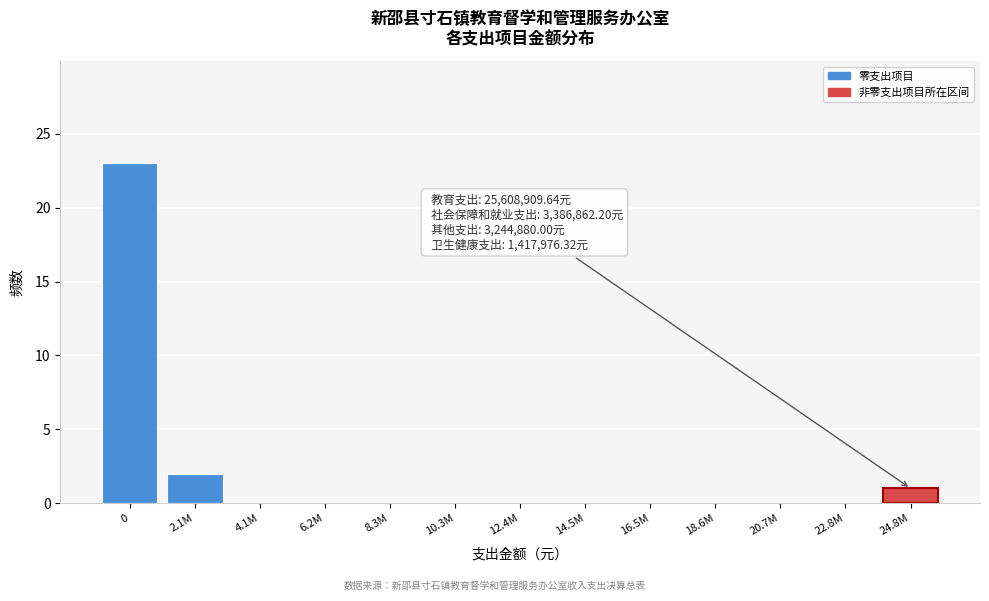

Reading right to left, what are all the values shown in this chart?

24.8M=1	22.8M=0	20.7M=0	18.6M=0	16.5M=0	14.5M=0	12.4M=0	10.3M=0	8.3M=0	6.2M=0	4.1M=0	2.1M=2	0=23